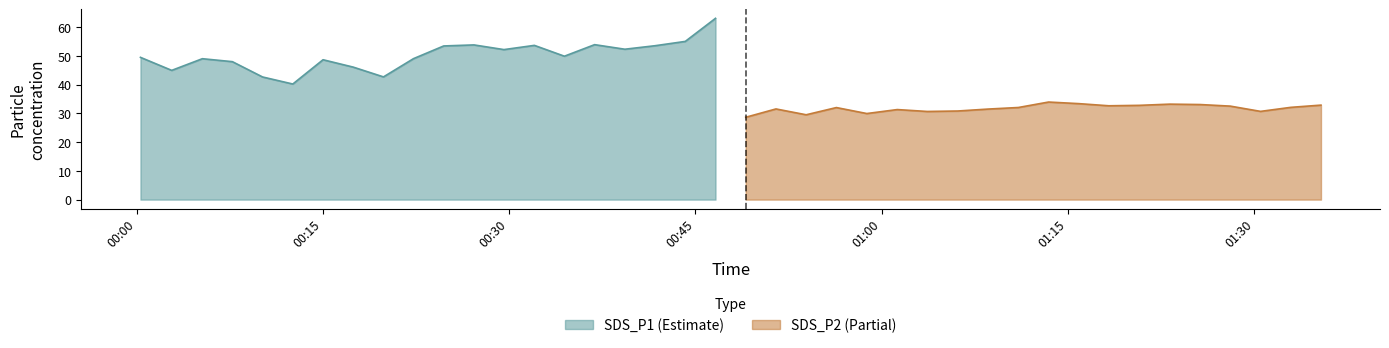

True or false: SDS_P2 has a value of 33.1 at 2021/11/29 01:25:38.

True